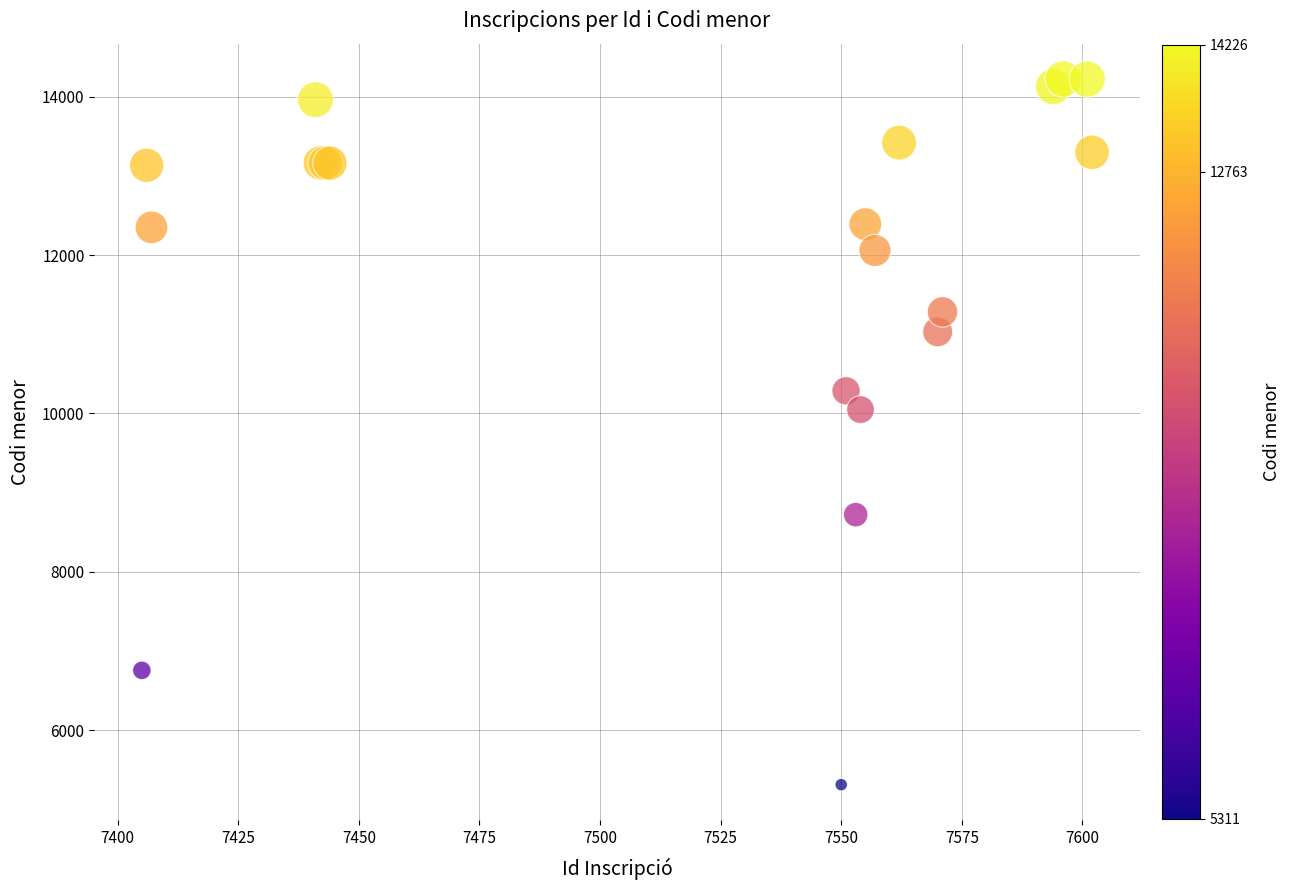

What Y value in the scatter plot is closest to 9768?

10049